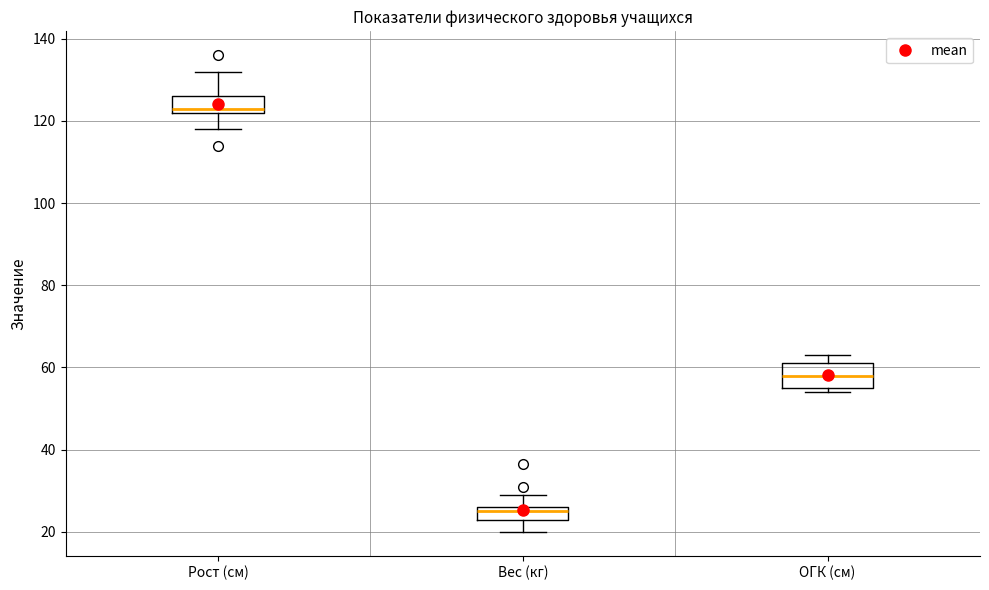

Where is the lower edge of the box for Вес (кг) on the y-axis? The values are not printed on the chart, so give them approximately, as read against the axis.

24